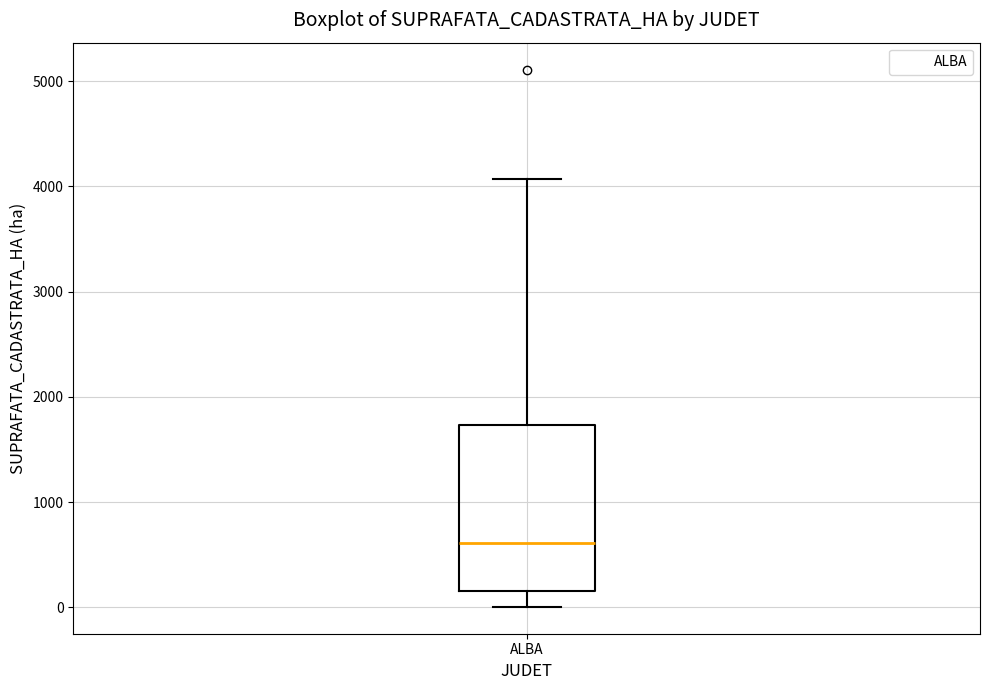

Transcribe this box plot: give where the median line is, the range the box spans, and where the two whiskers end, as read against the y-axis. The values are not printed on the chart, so give them approximately, as read against the axis.

median 600, box 200 to 1700, whiskers 0 to 4100